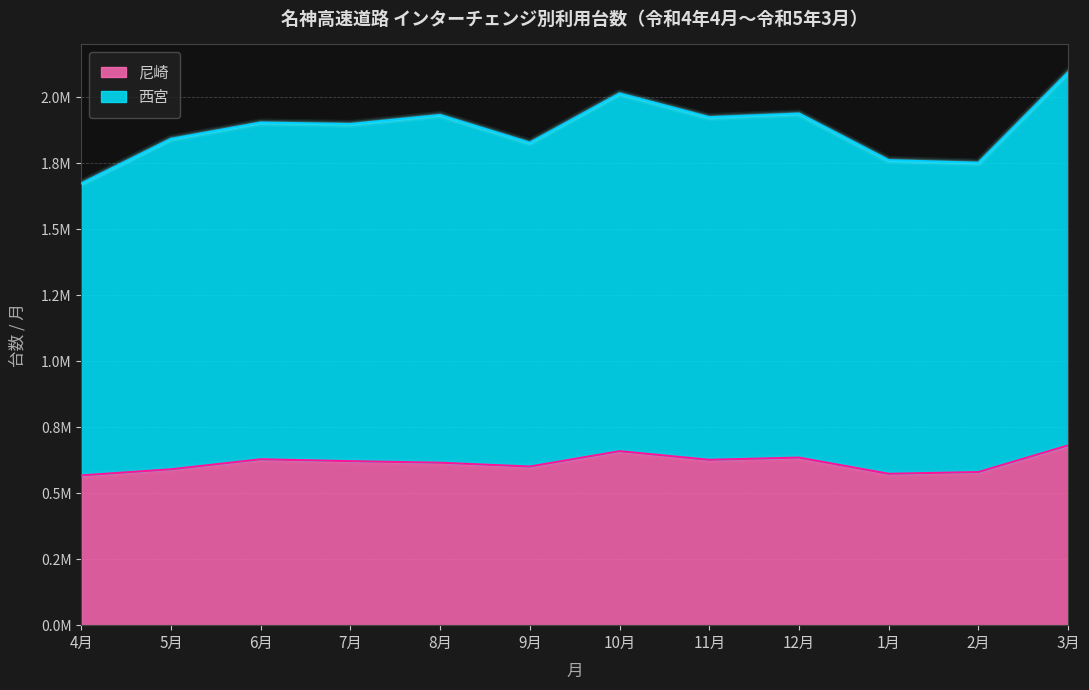

How many interior local peaks does the 尼崎 series have?

3